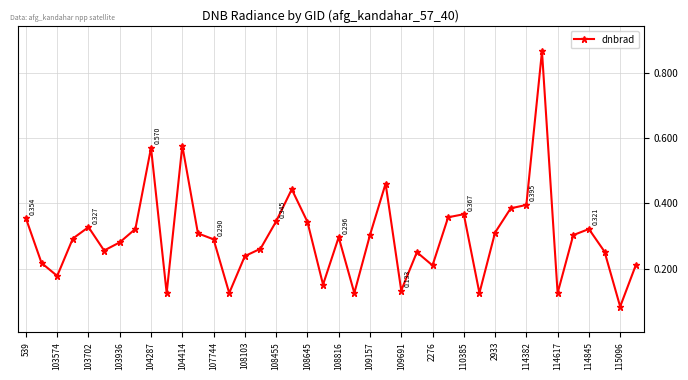

How many lines are shown in the chart?

1